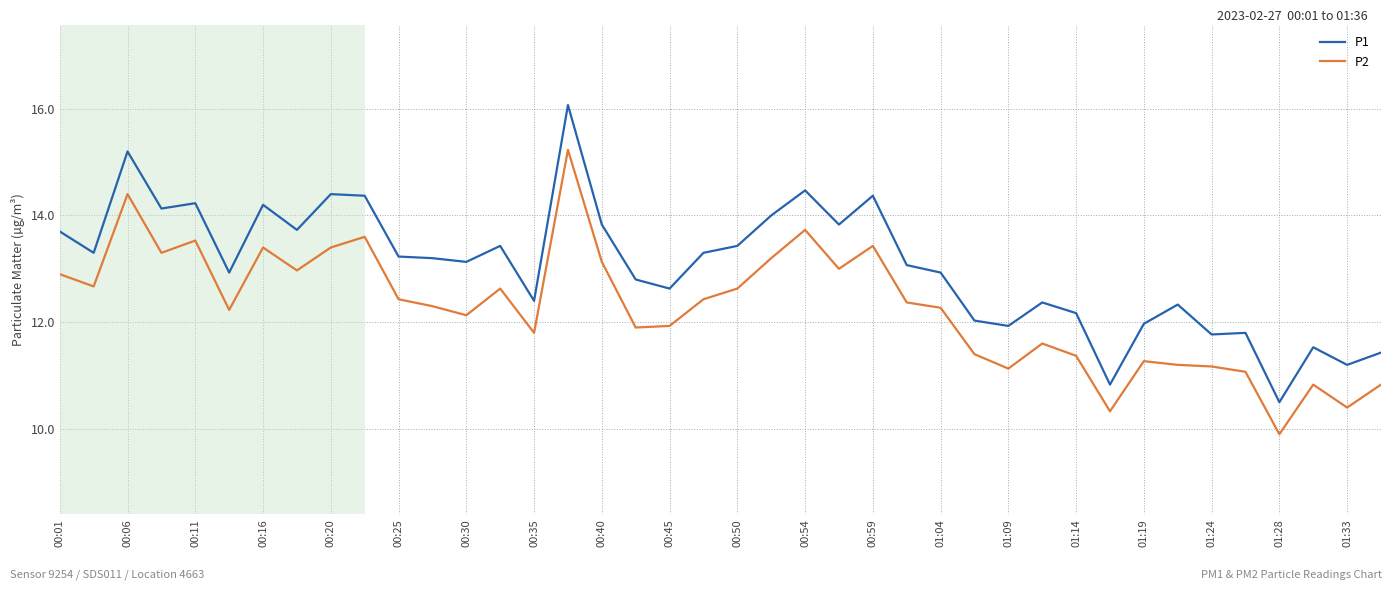

True or false: P2 and P1 cross at least once.

False